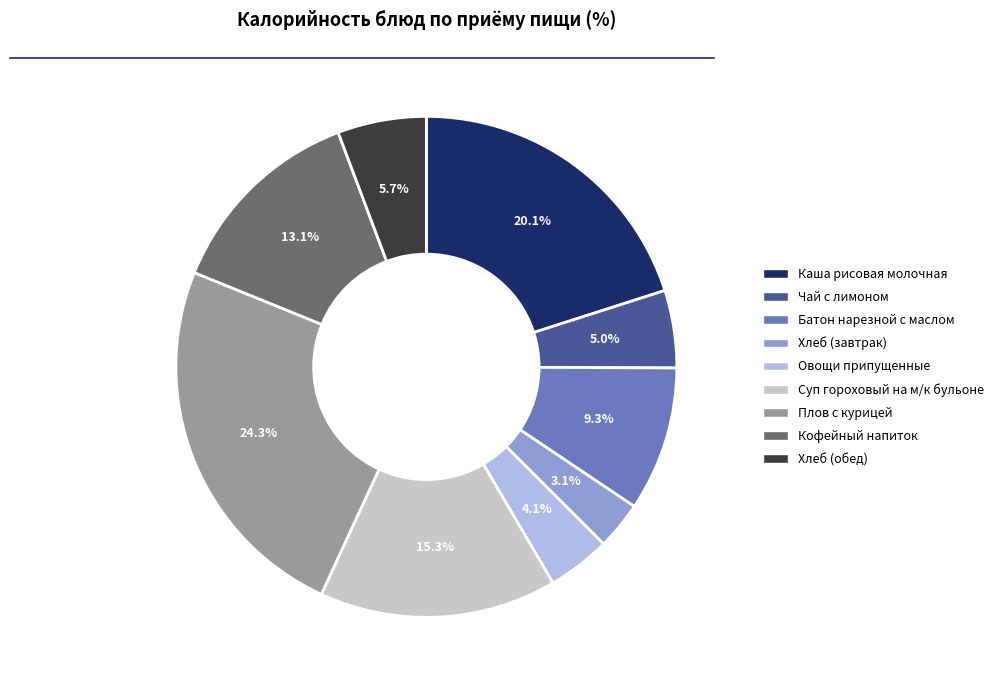

What portion of the pie excludes Батон нарезной с маслом?

90.7%